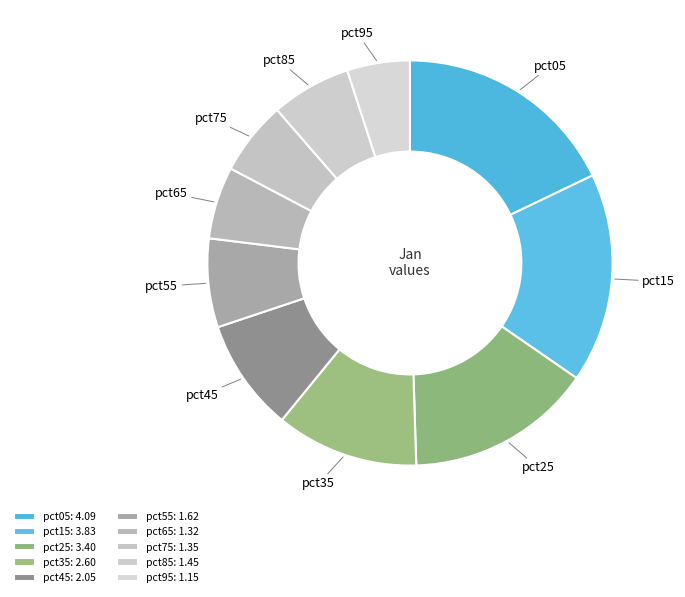

How many slices are in this pie chart?

10